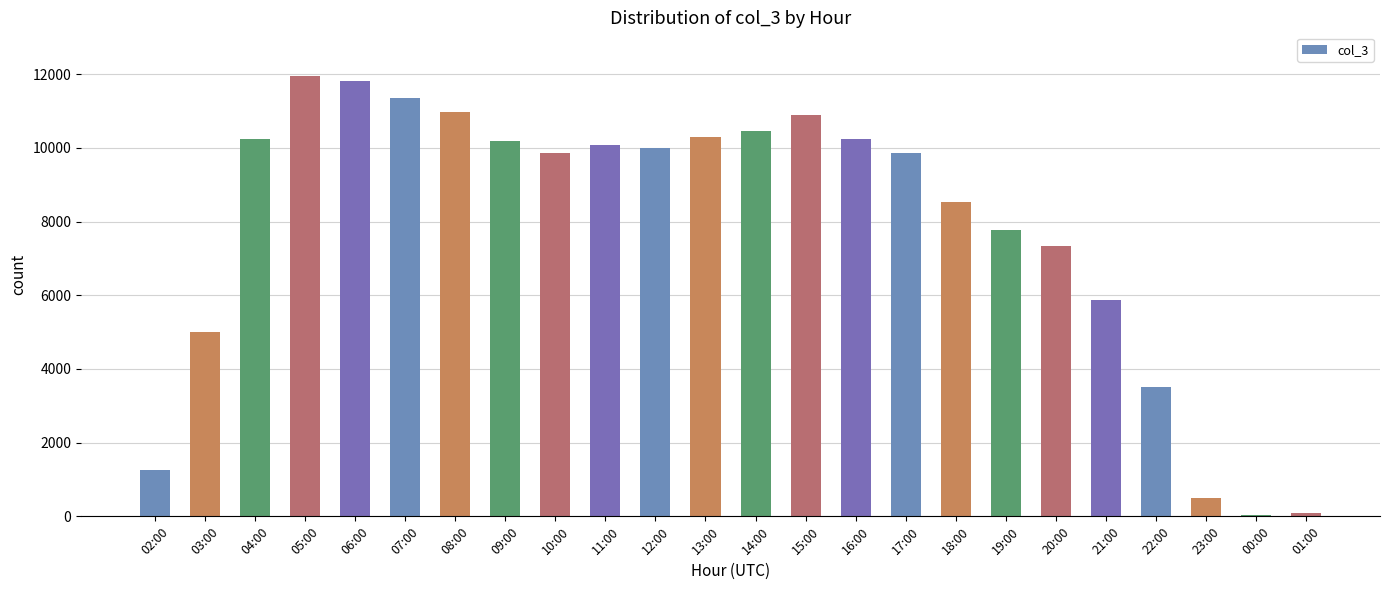

What is the maximum value shown in the chart?

11940